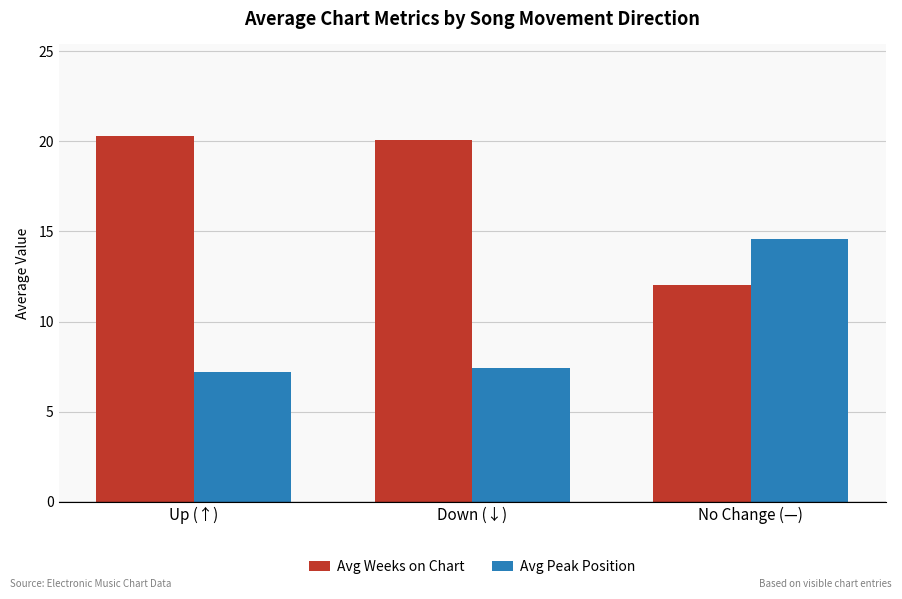

Read the Avg Weeks on Chart value at Down (↓).

20.1